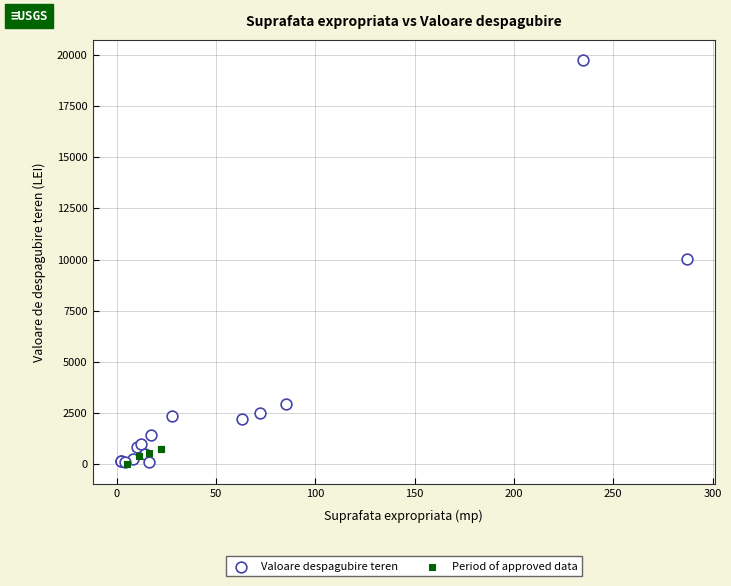

What are all the series names shown in the legend?

Valoare despagubire teren, Period of approved data